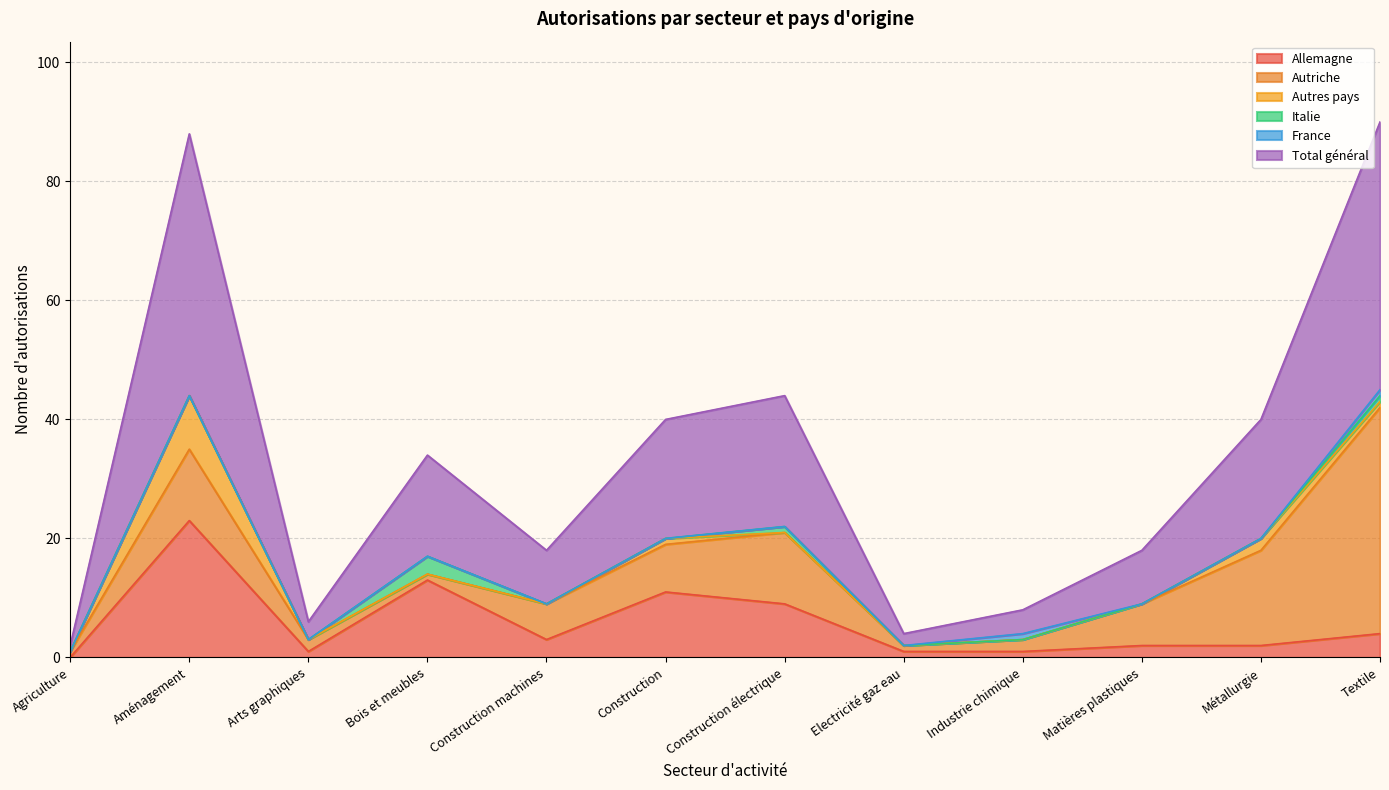

What is the value of the Allemagne point at the 12th from the left?

4